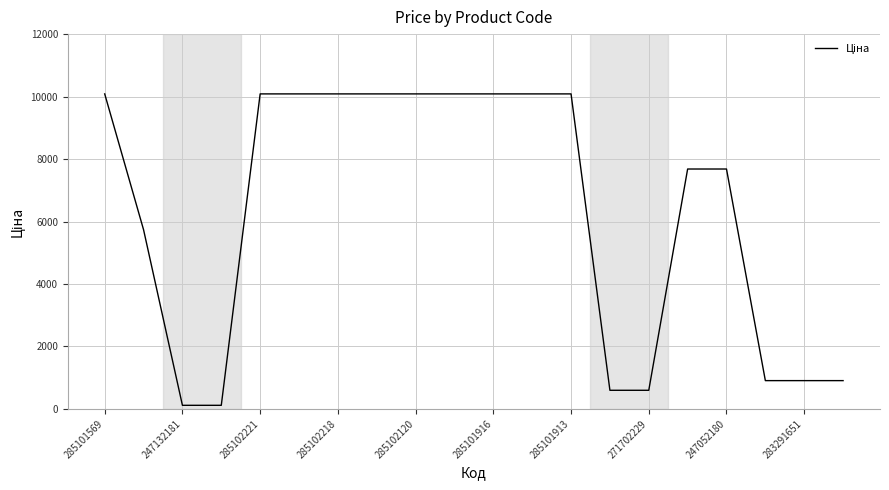

What is the maximum value shown in the chart?

10085.8